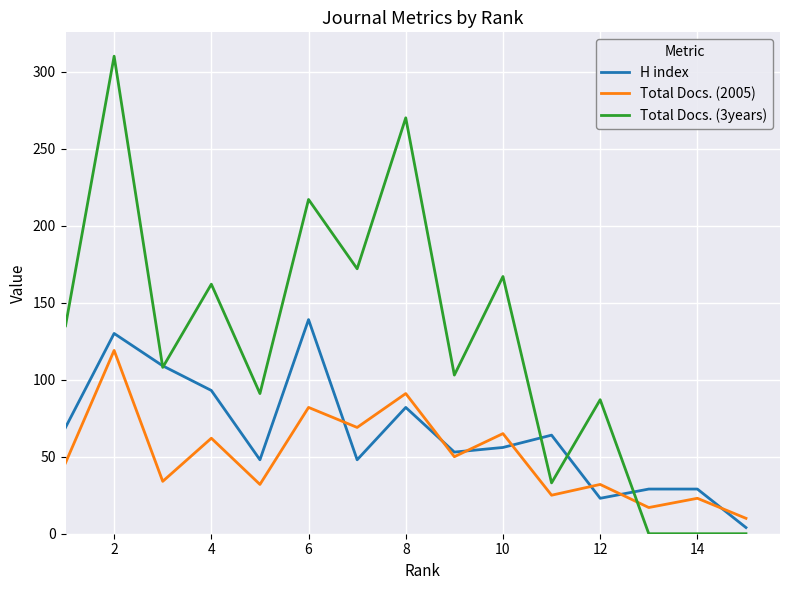

What is the maximum value shown in the chart?

310